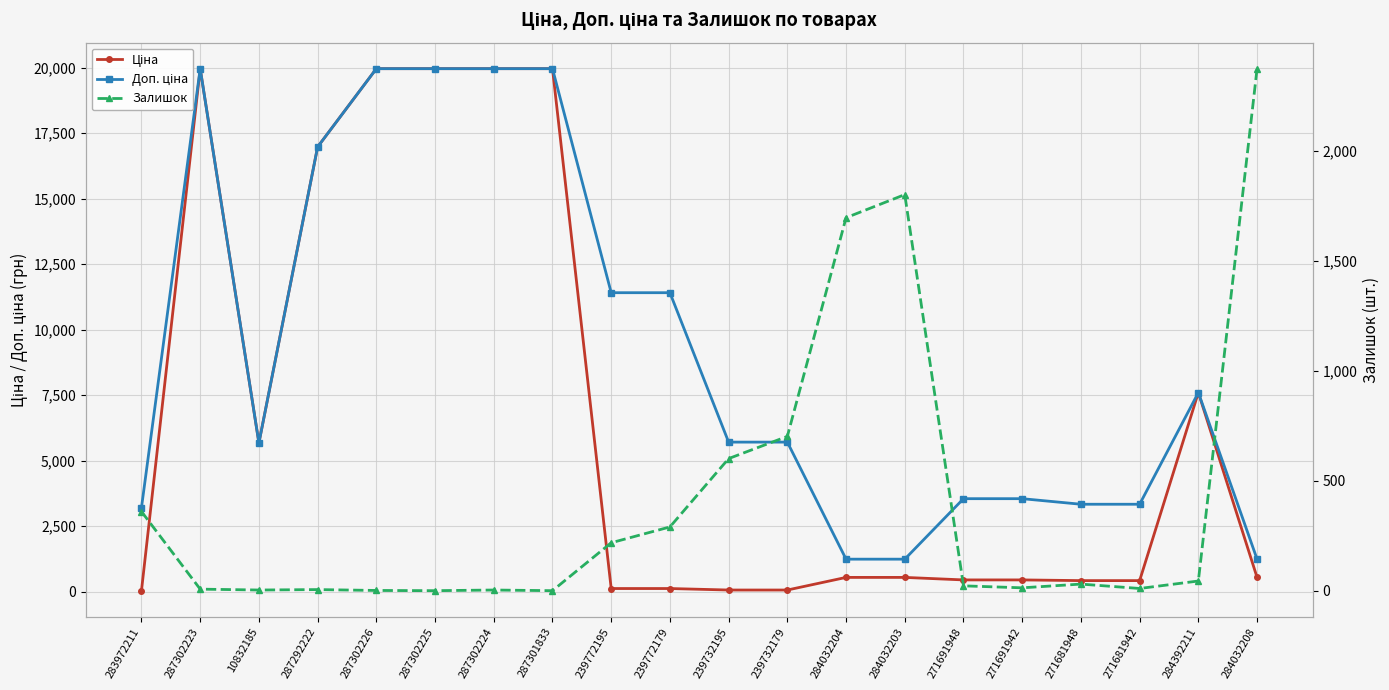

Reading right to left, list all the values displayed in this chart.

Ціна: 539.0	7596.5	416.6	416.6	443.1	443.1	539.0	539.0	57.0	57.0	114.1	114.1	19964.2	19964.2	19964.2	19964.2	16976.3	5673.8	19964.2	32.0
Доп. ціна: 1235.4	7596.5	3332.5	3332.5	3545.0	3545.0	1235.4	1235.4	5705.0	5705.0	11410.0	11410.0	19964.2	19964.2	19964.2	19964.2	16976.3	5673.8	19964.2	3205.0
Залишок: 2375.0	44.0	10.0	30.0	13.0	22.0	1802.0	1697.0	702.0	601.0	290.0	218.0	0.0	3.0	0.0	1.0	5.0	3.0	7.0	360.0